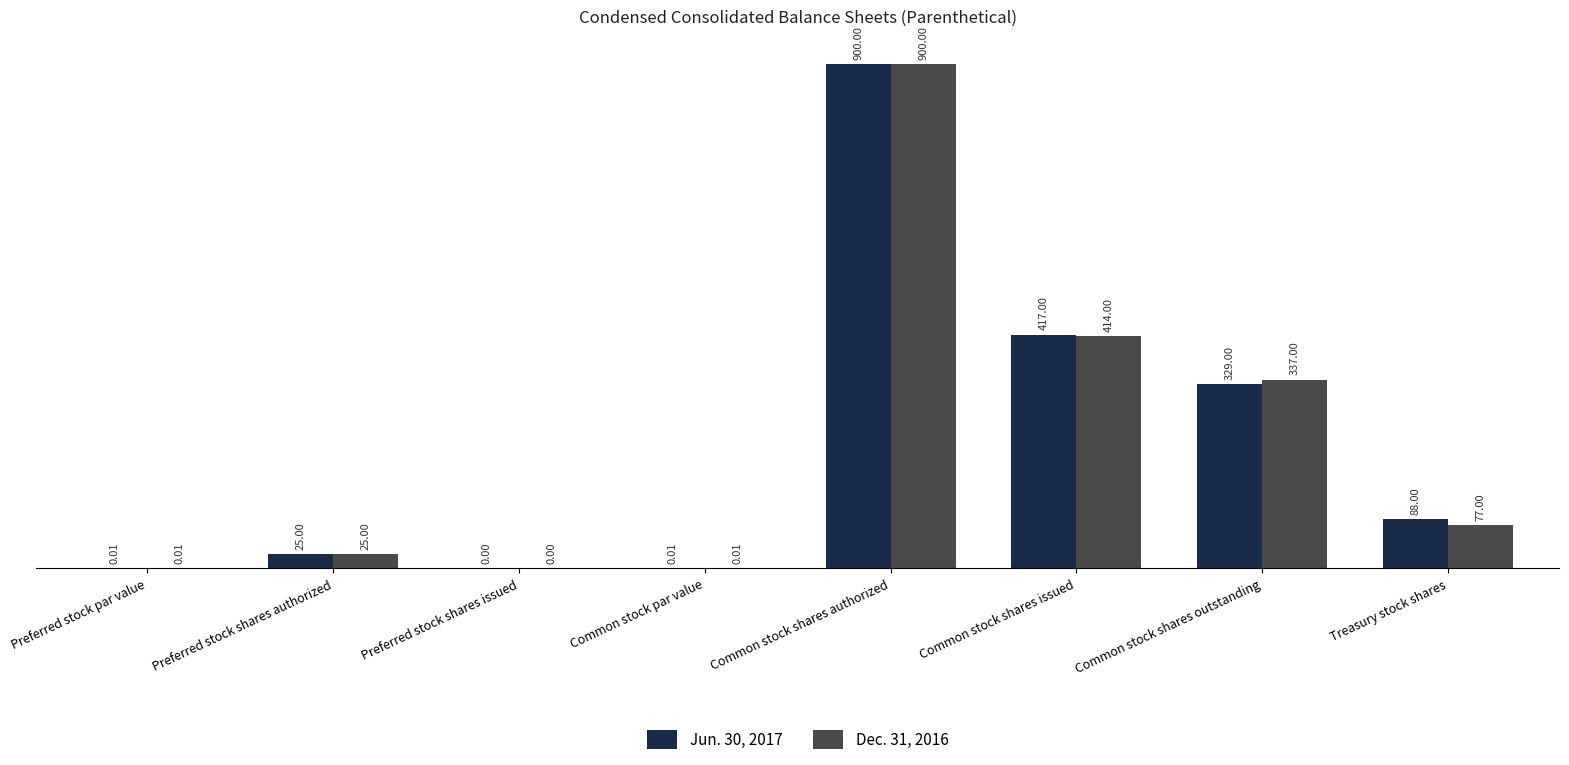

What is the total value across all series at Common stock shares authorized?

1800.0